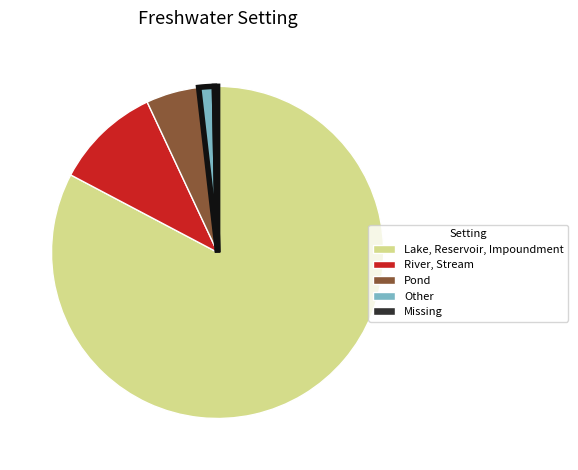

Is there a majority slice in this chart?

Yes